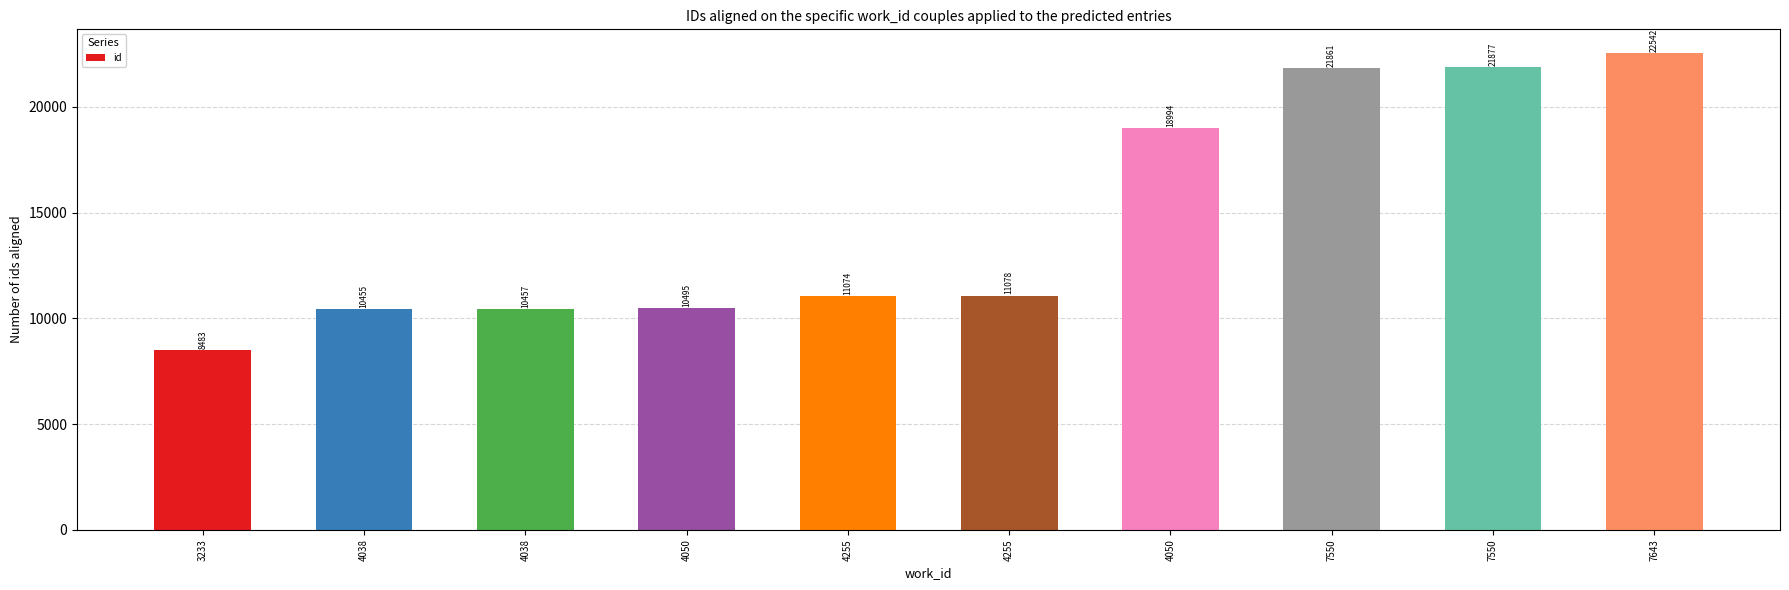

How many categories are shown in the chart?

10